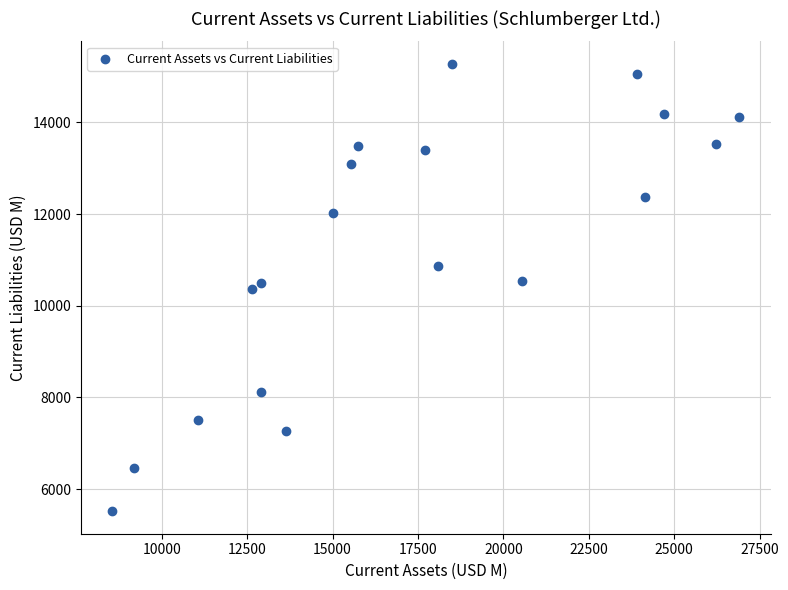

What is the range of Y values (max minus min)?

9767